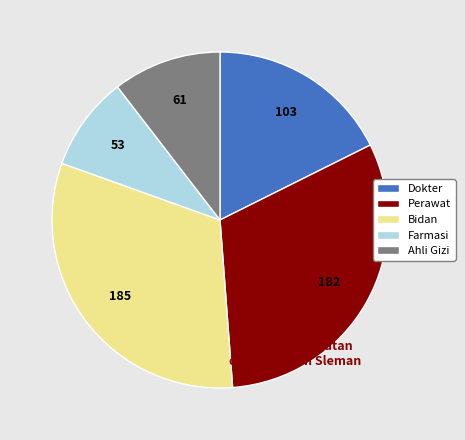

Does Perawat represent more than half of the total?

No